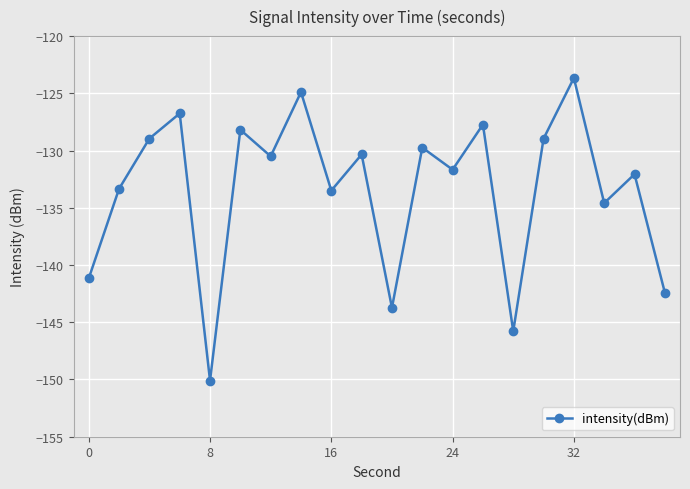

What is the value of the 15th point from the left?

-145.8